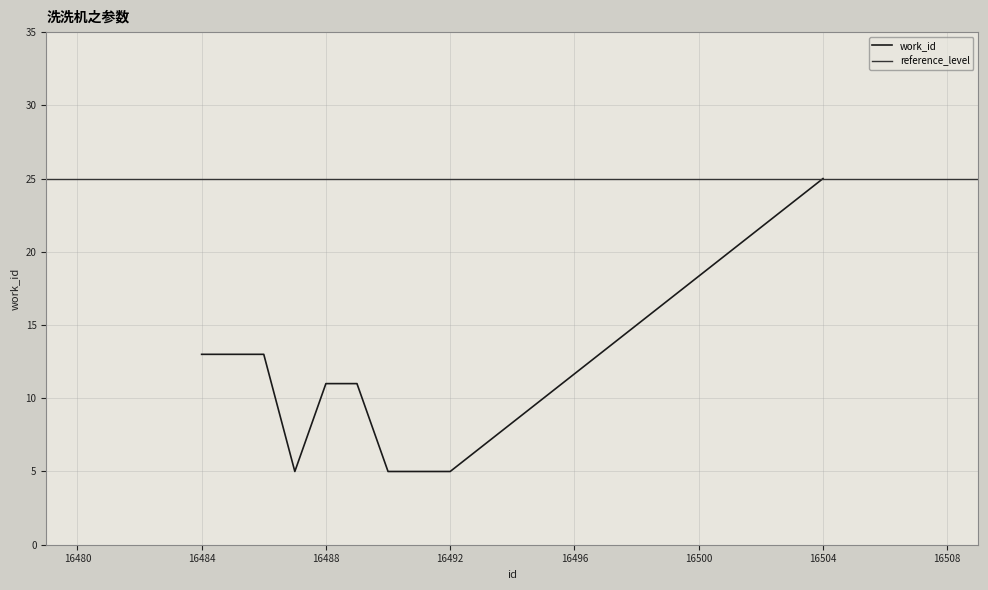

Rank the categories by value from lowest to highest.

16487, 16490, 16491, 16492, 16488, 16489, 16484, 16485, 16486, 16504